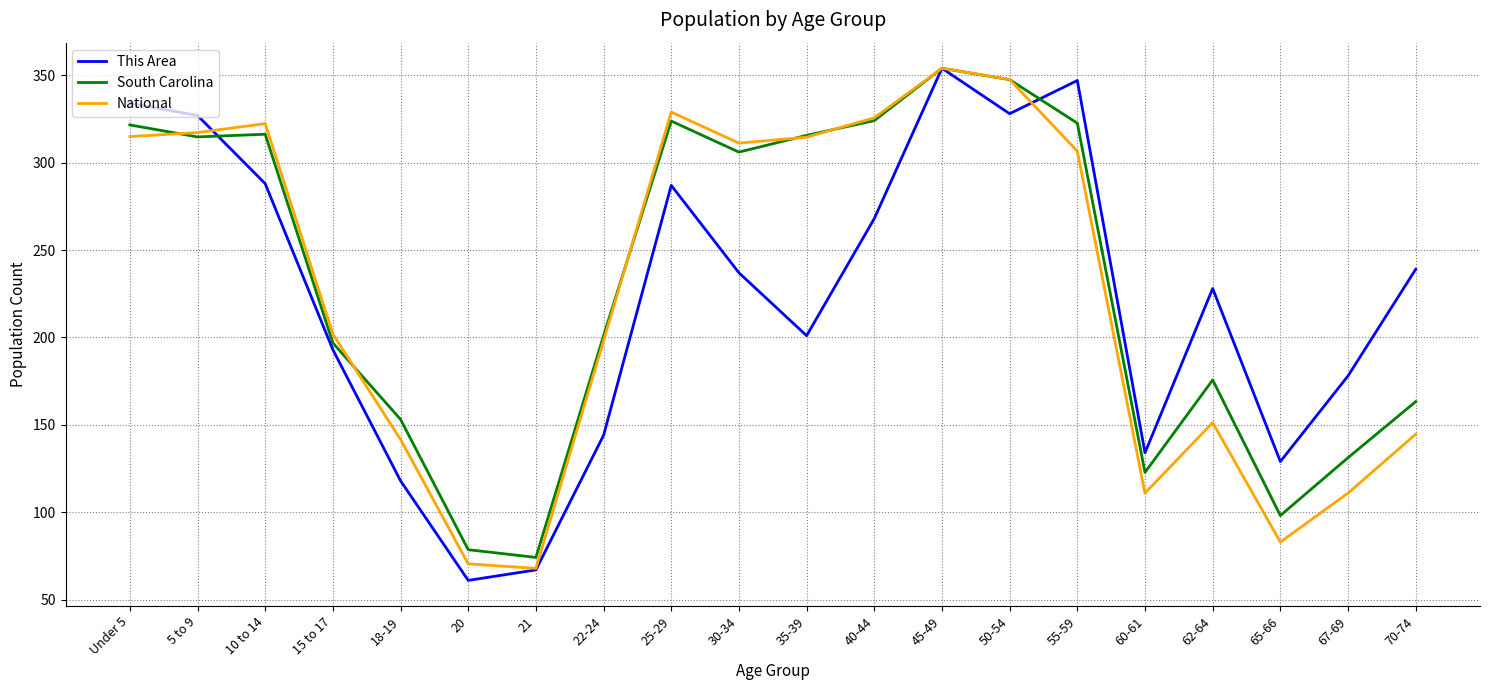

At 55-59, list the series in order from smallest to largest.

National, South Carolina, This Area